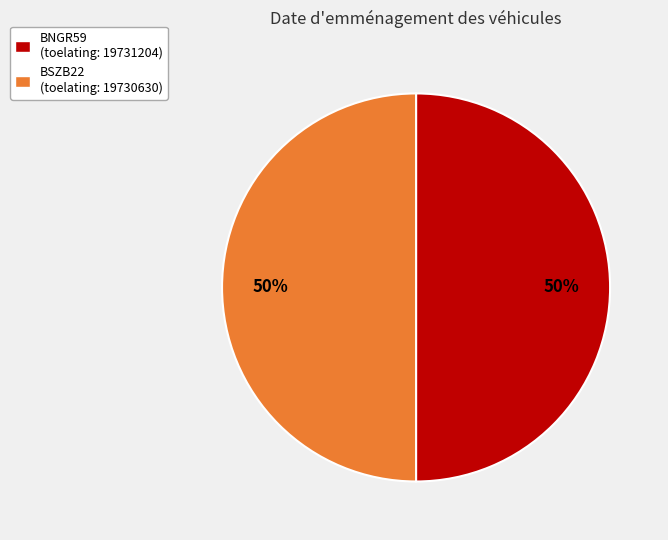

What is the ratio of the value at BSZB22 to the value at BNGR59?

1.0